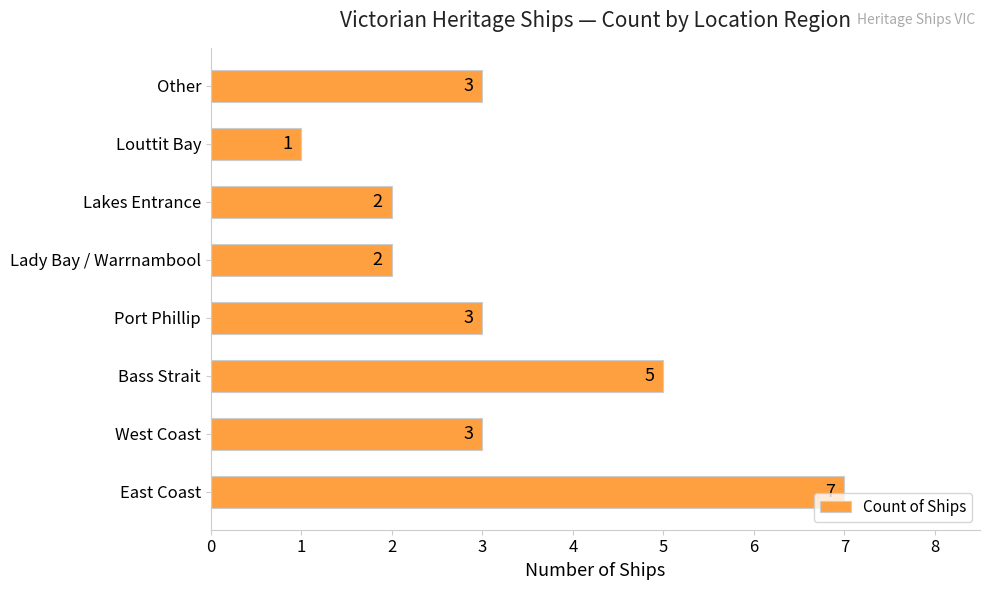

What is the greatest value displayed?

7